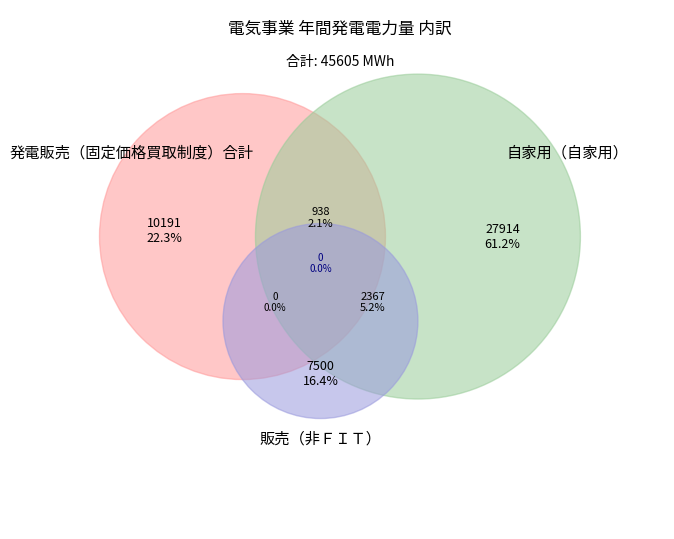

The 第二発電所 slice represents 1% of the pie. True or false?

False